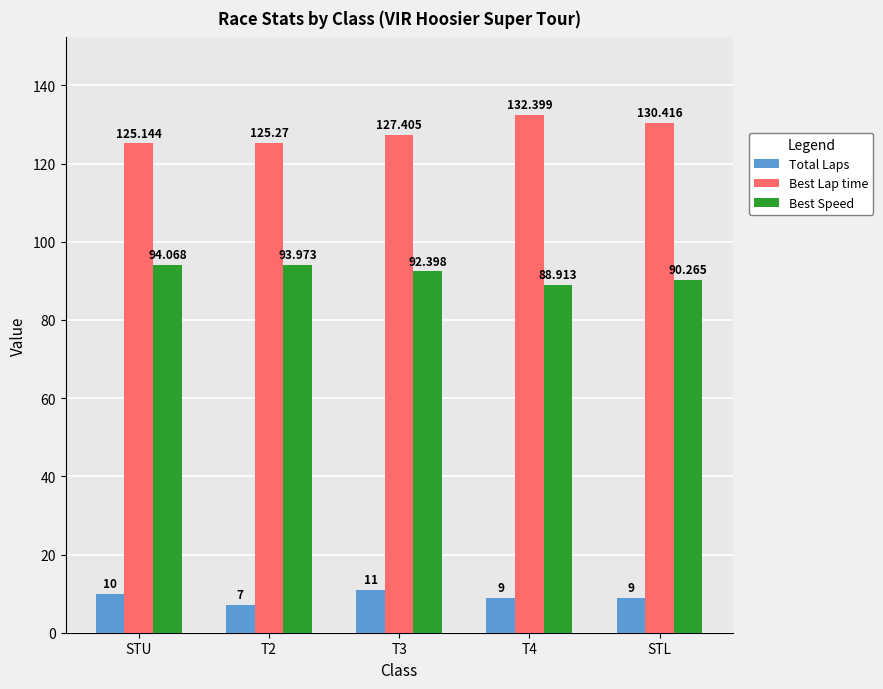

Between STU and T3, which series saw the biggest shift?

Best Lap time